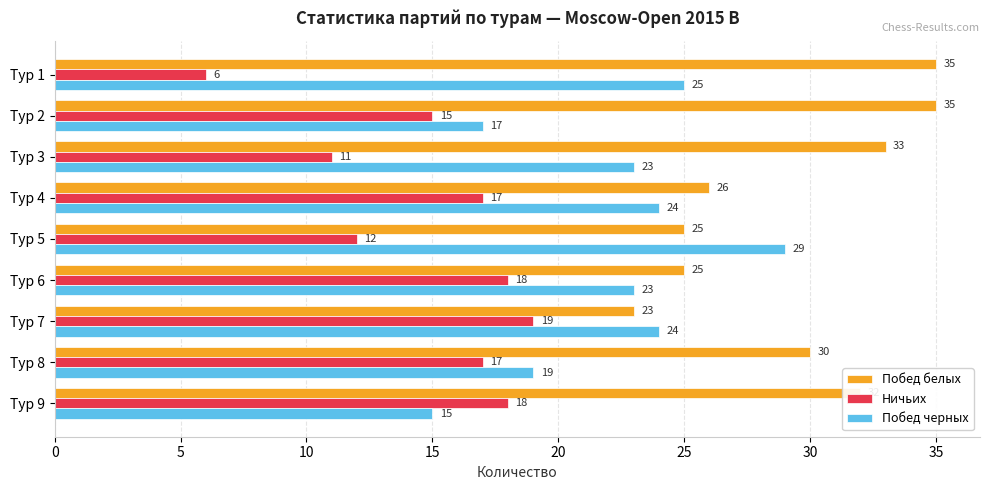

What is the difference between the highest and lowest values at Тур 2?

20